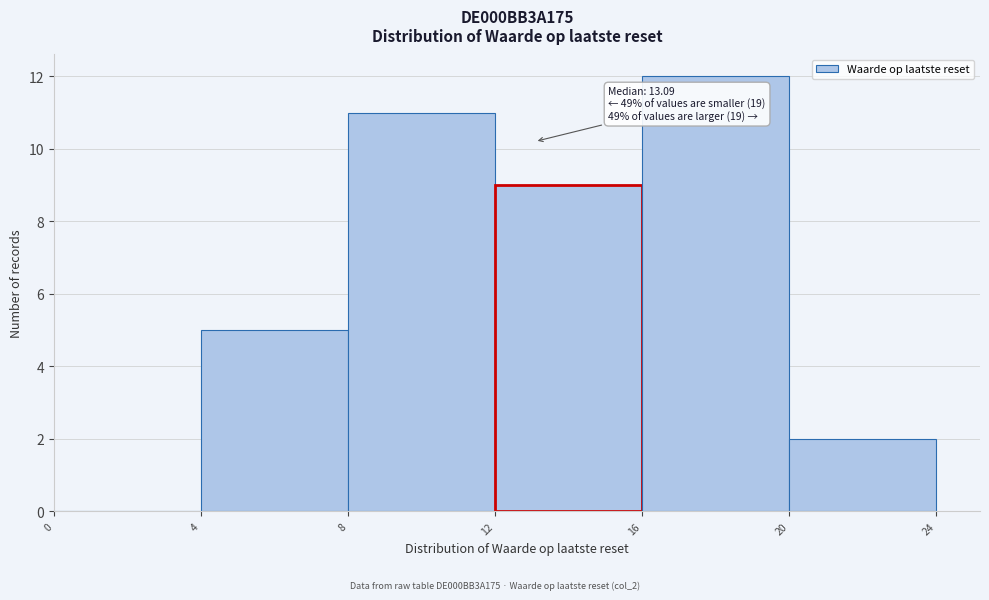

Which range on the x-axis has the tallest bar?

16 to 20